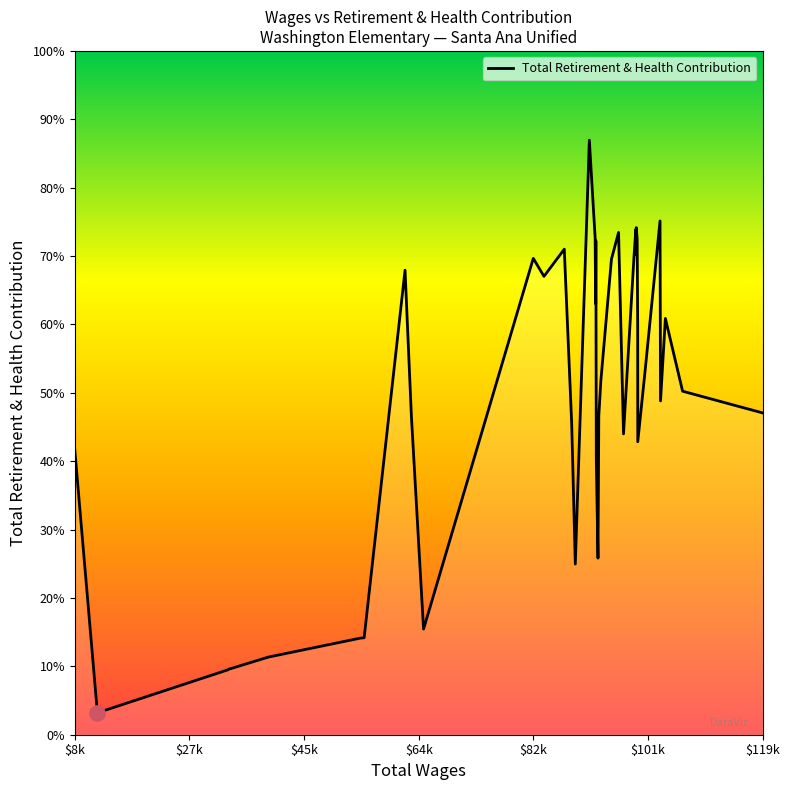

Which has a higher value, 89633 or 100935?

100935